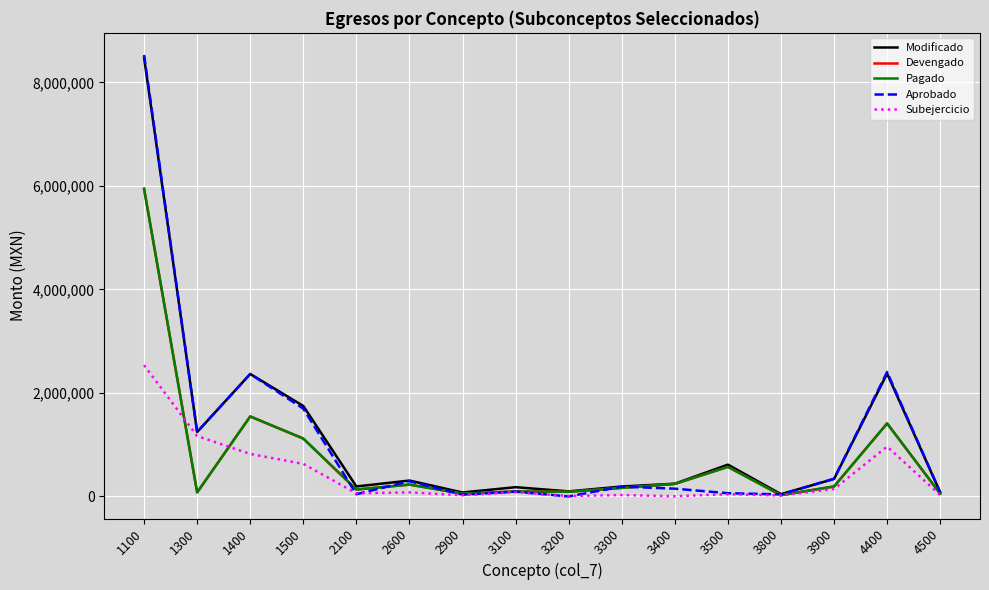

Rank the categories by Aprobado value from lowest to highest.

3200, 2900, 3800, 2100, 3500, 4500, 3100, 3400, 3300, 2600, 3900, 1300, 1500, 1400, 4400, 1100